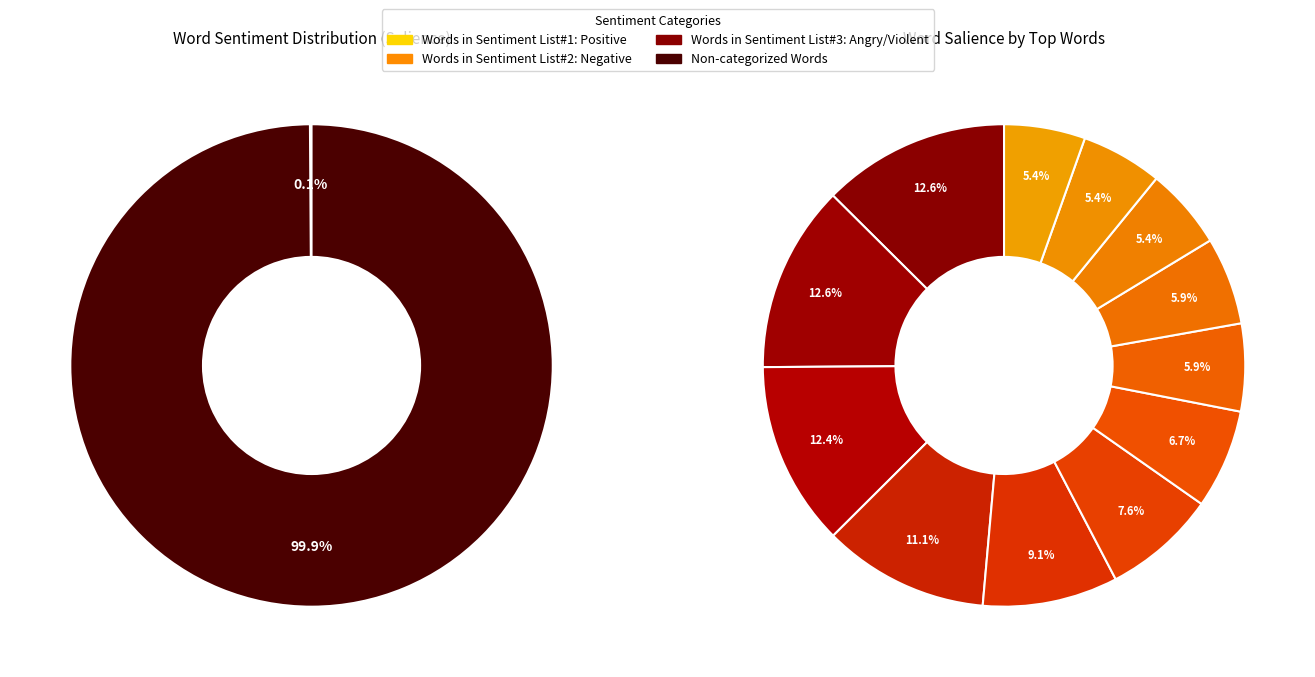

Which category accounts for the majority?

Non-categorized Words